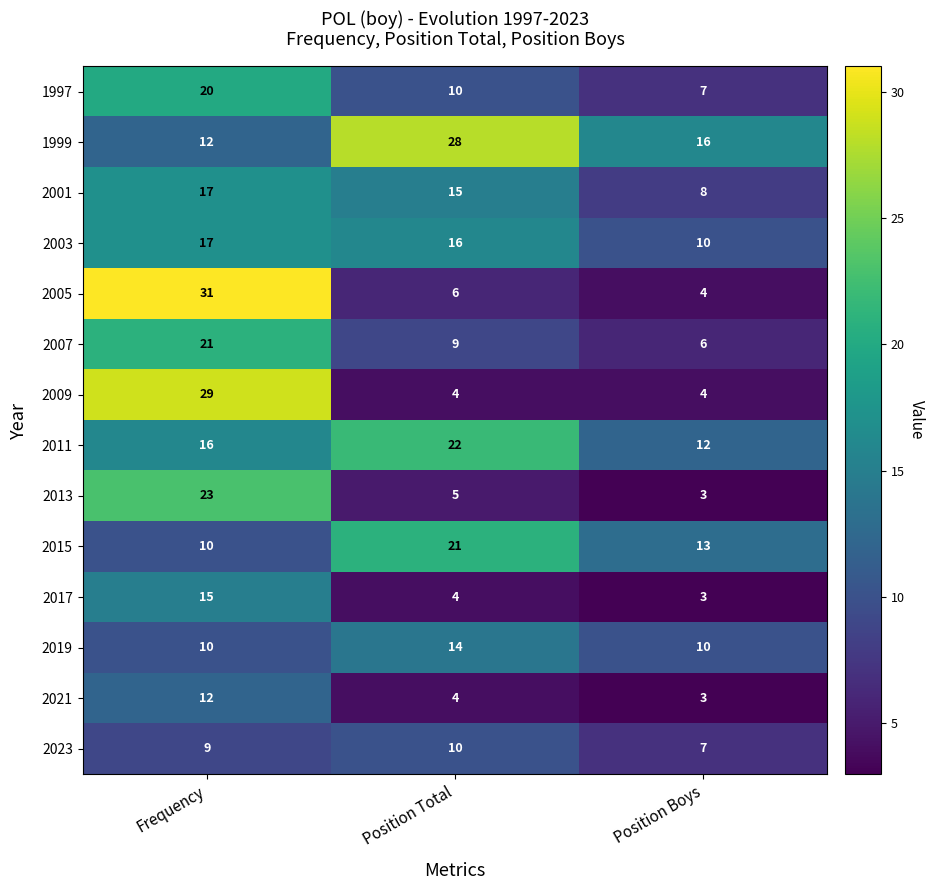

How many data points in 2005 are less than 6?

1